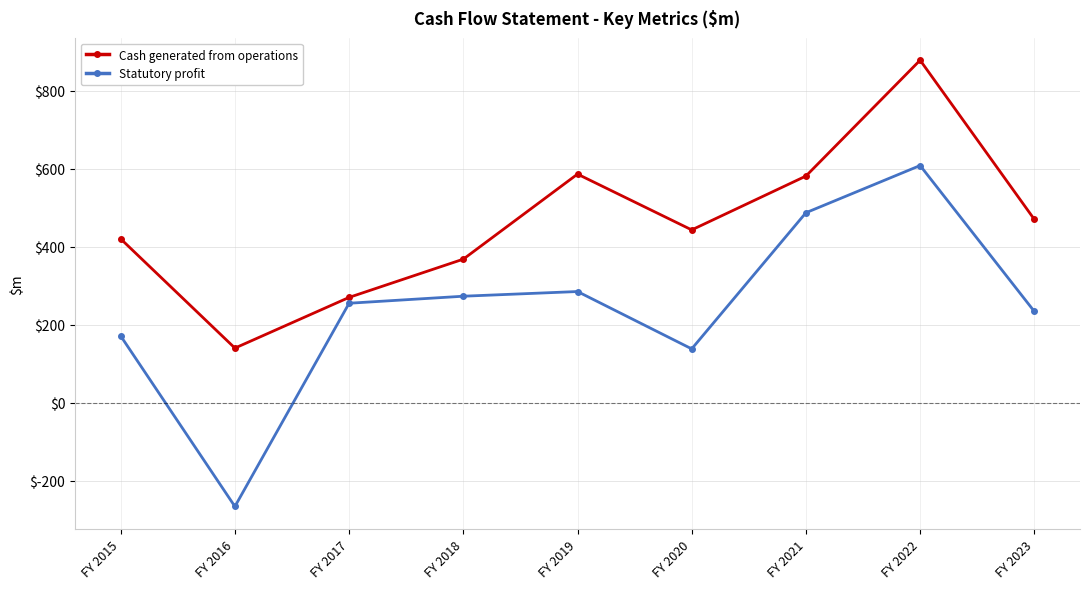

What are all the series names shown in the legend?

Cash generated from operations, Statutory profit